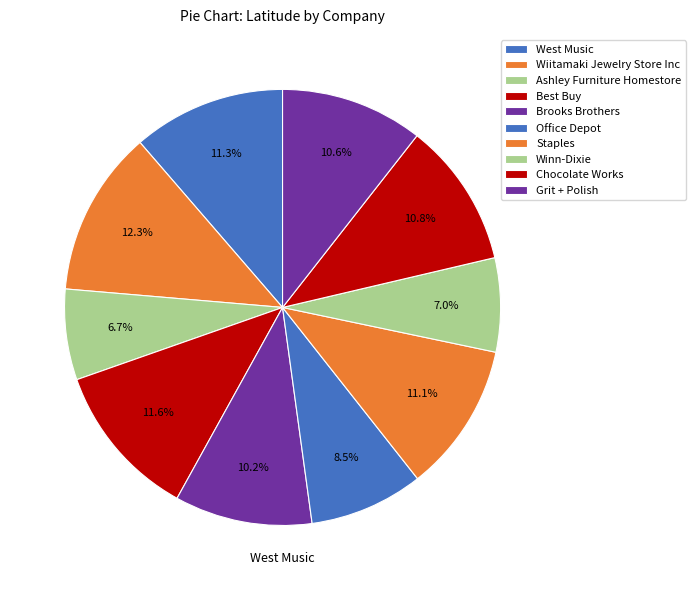

What is the largest slice in the pie chart?

Wiitamaki Jewelry Store Inc